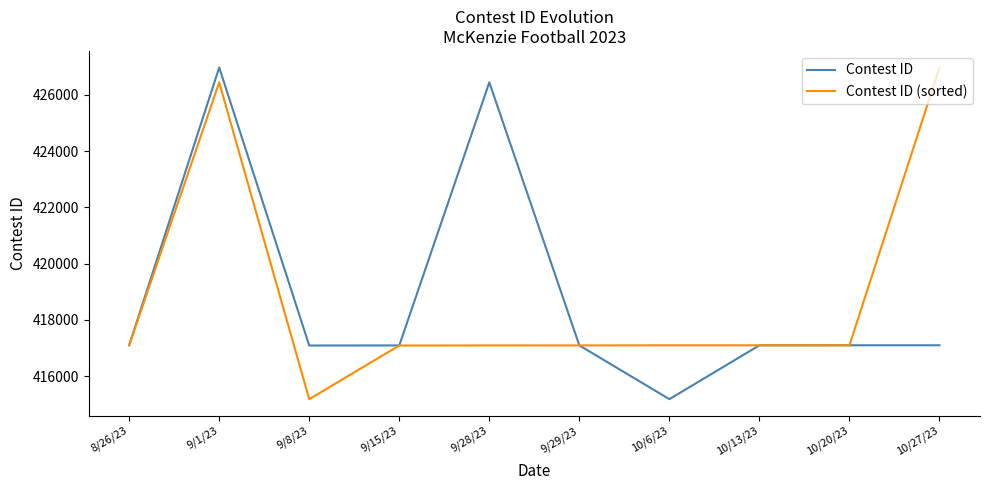

What is the difference between the highest and lowest values at 9/1/23?

528